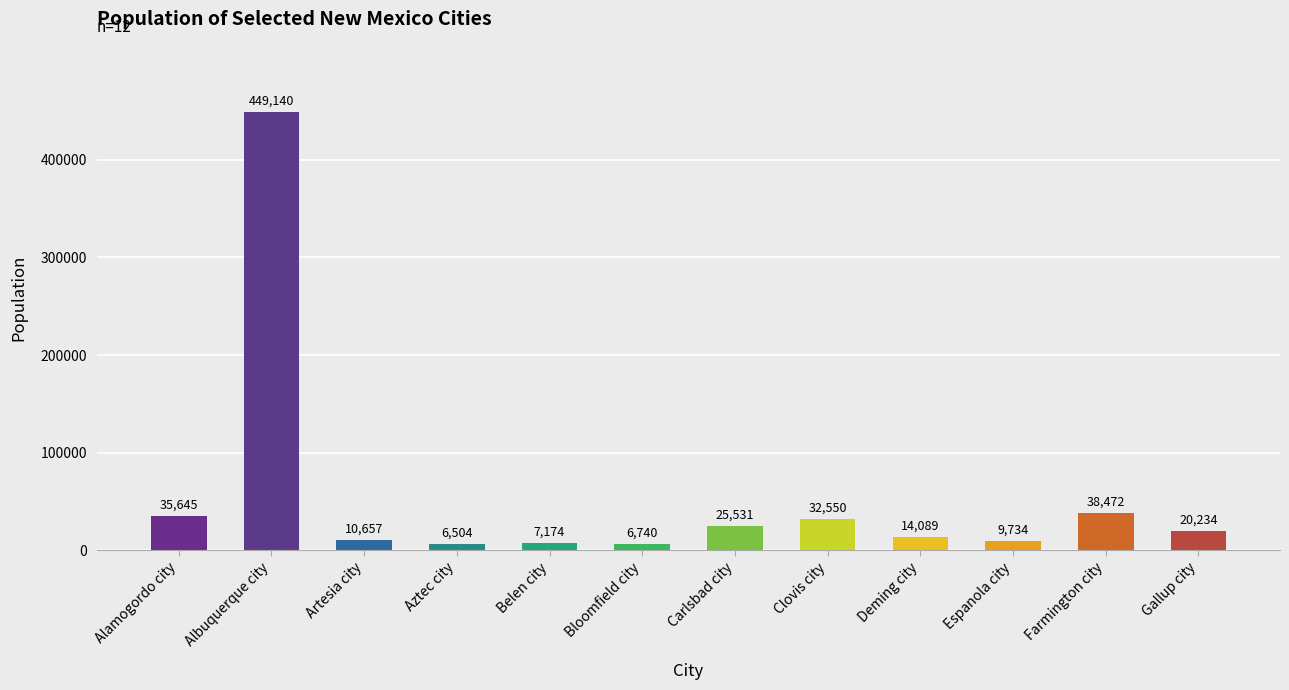

What is the change in value from Bloomfield city to Carlsbad city?

+18791